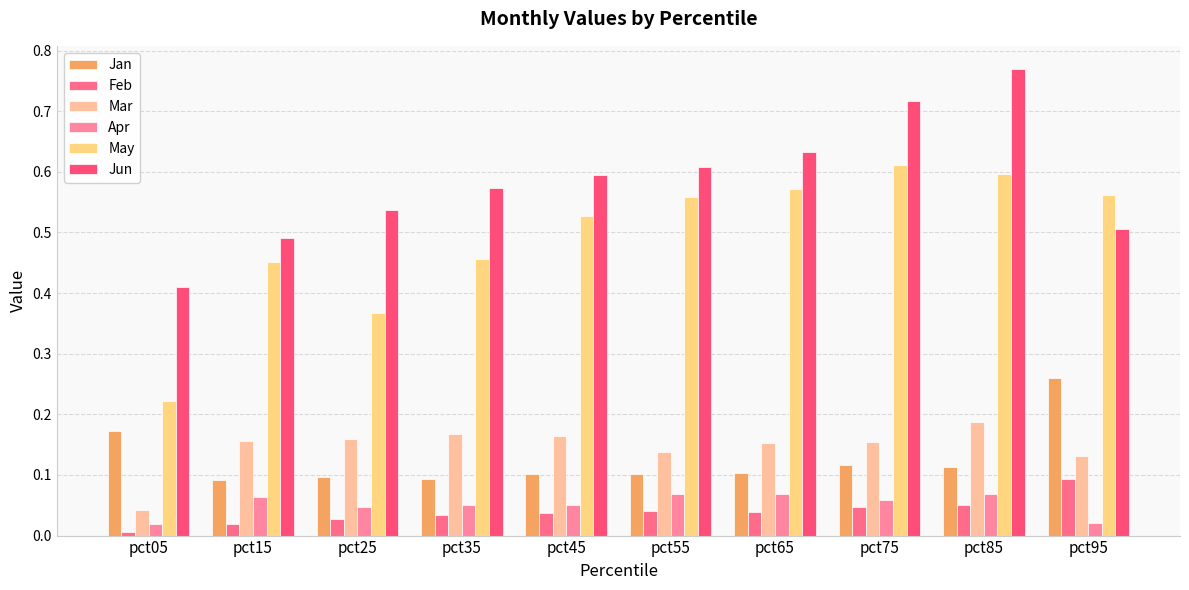

At how many categories does at least one series exceed 0?

10